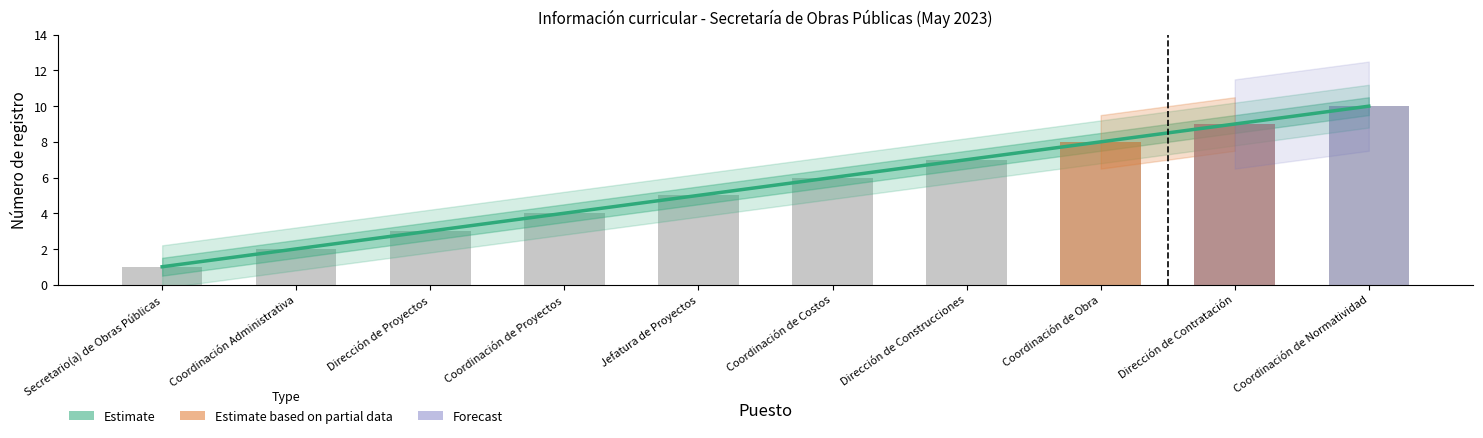

What position from the left is Coordinación de Costos?

6